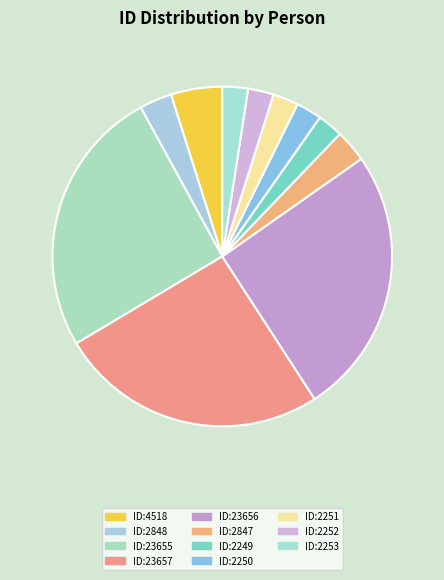

How many segments does this pie chart have?

11